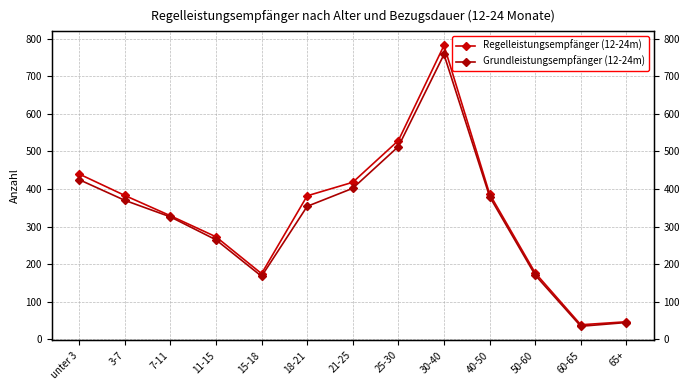

Is the value of Grundleistungsempfänger (12-24m) at 60-65 greater than the value of Regelleistungsempfänger (12-24m) at 11-15?

No